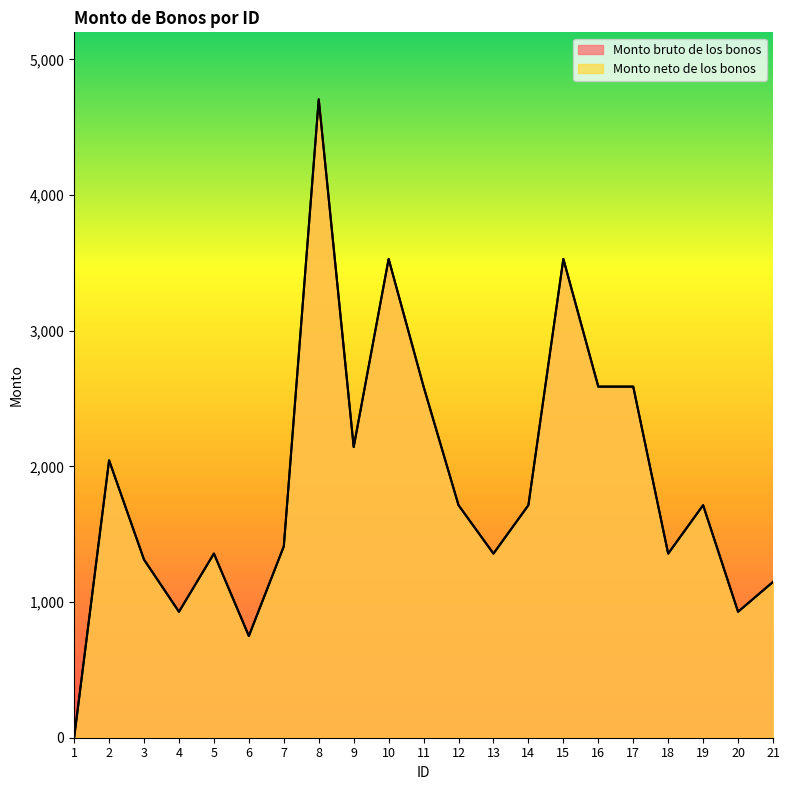

True or false: Monto neto de los bonos and Monto bruto de los bonos intersect in this chart.

False